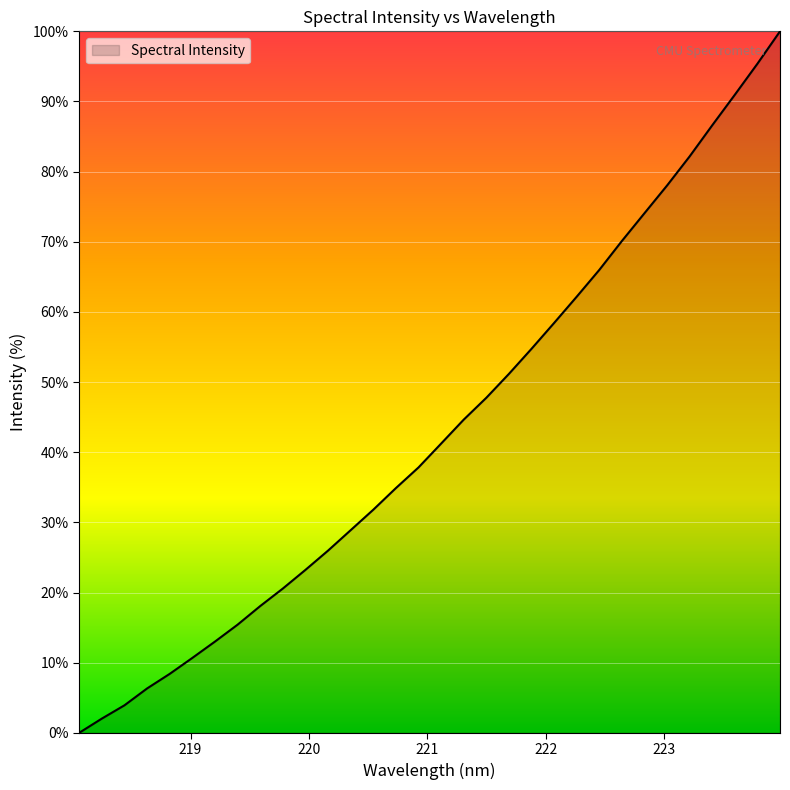

What is the maximum value shown in the chart?

100.0